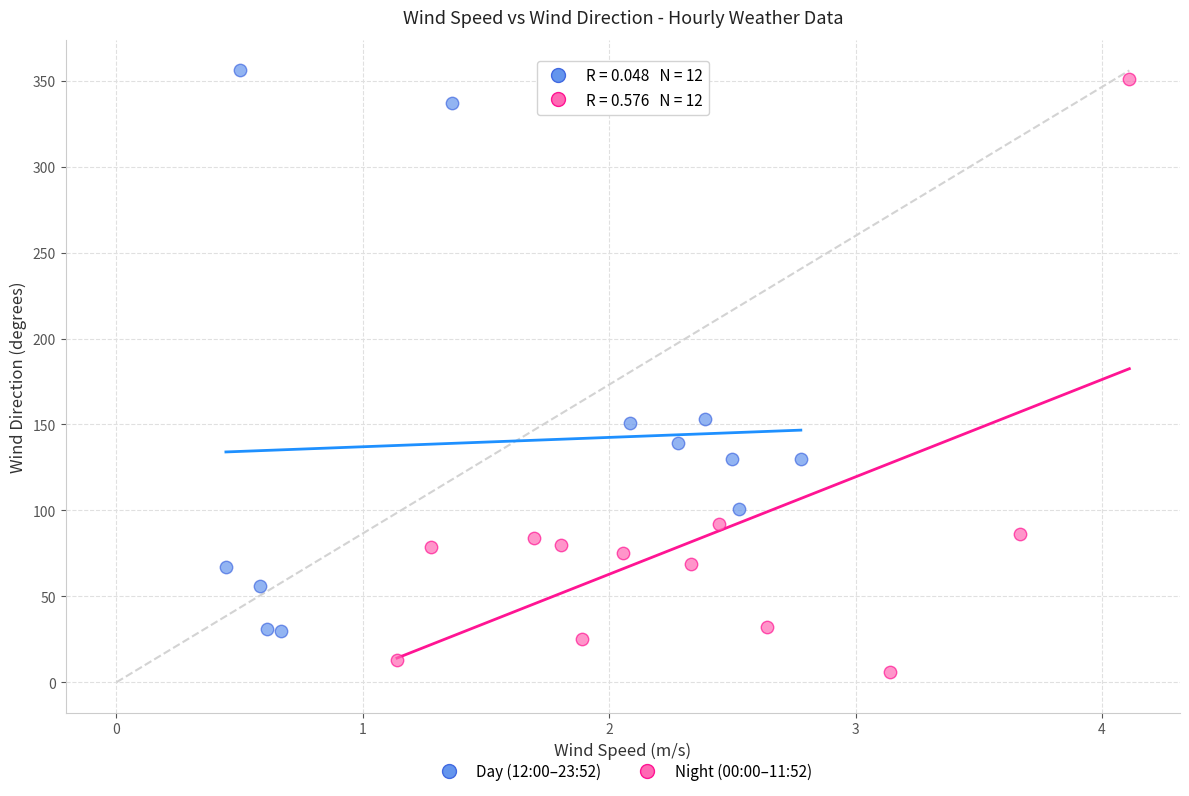

Which series reaches the minimum Y coordinate?

Night (00:00–11:52)